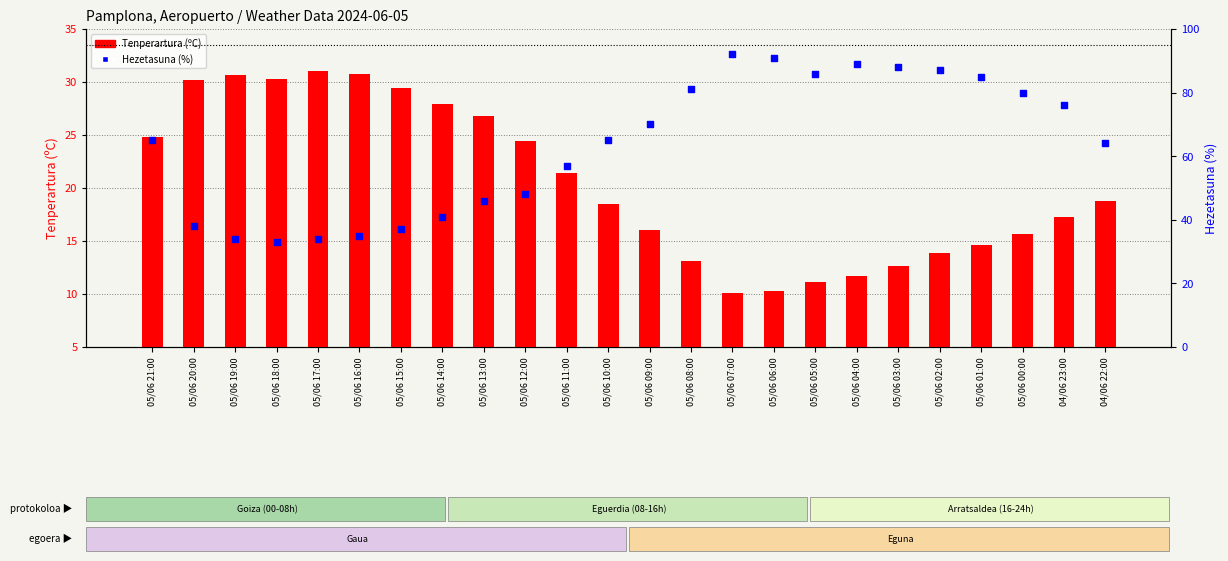

What is the total value across all series at 04/06 23:00?

93.3